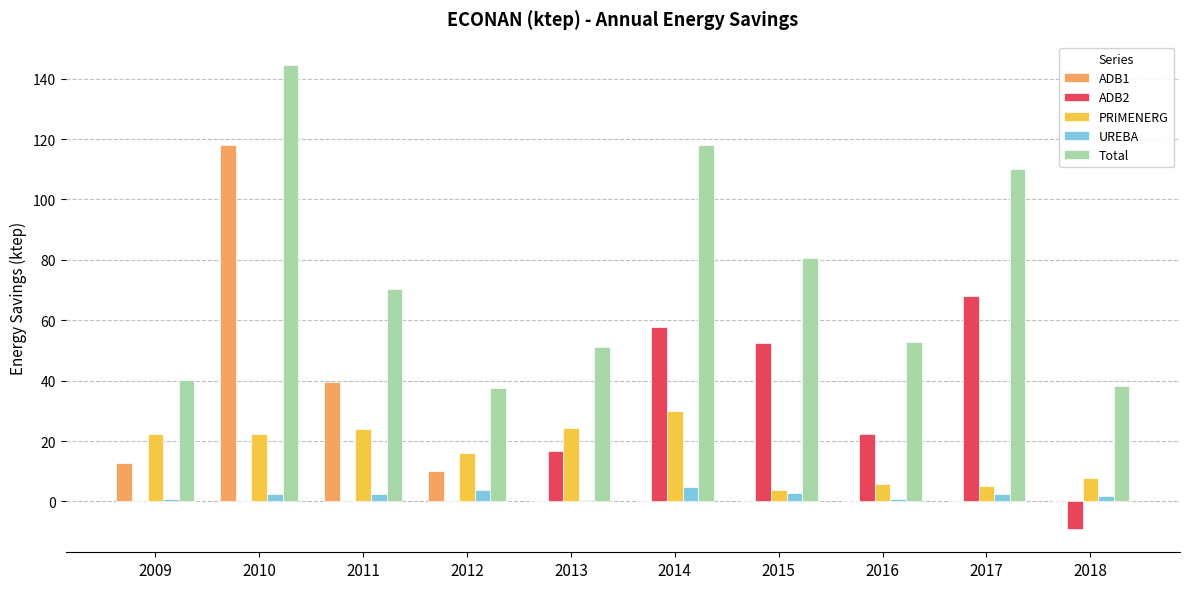

What is the sum of the ADB1 values at 2011 and 2016?

39.6